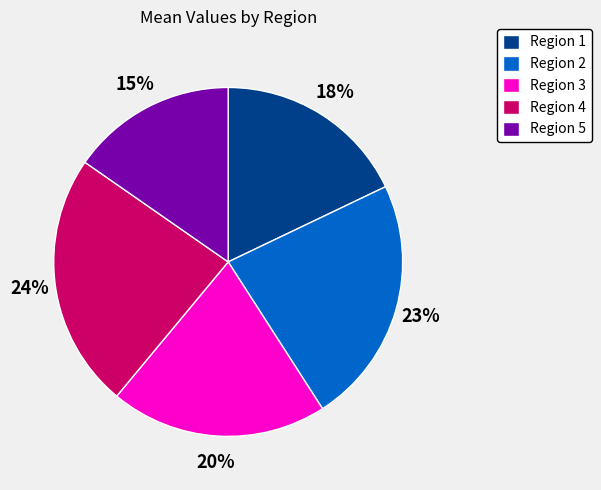

Does Region 1 account for over 50% of the chart?

No